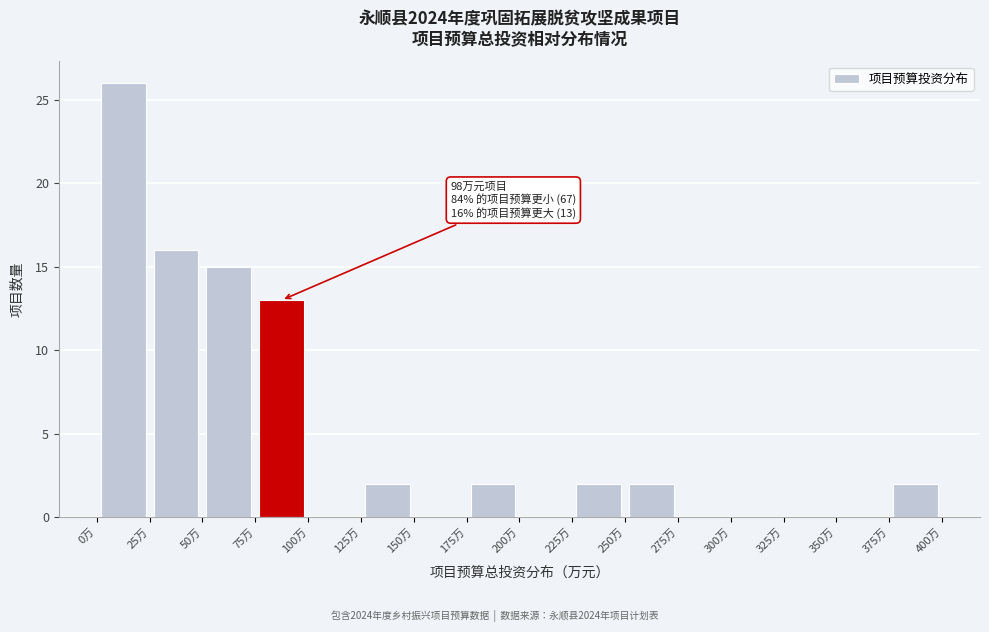

Which range on the x-axis has the tallest bar?

0 to 25